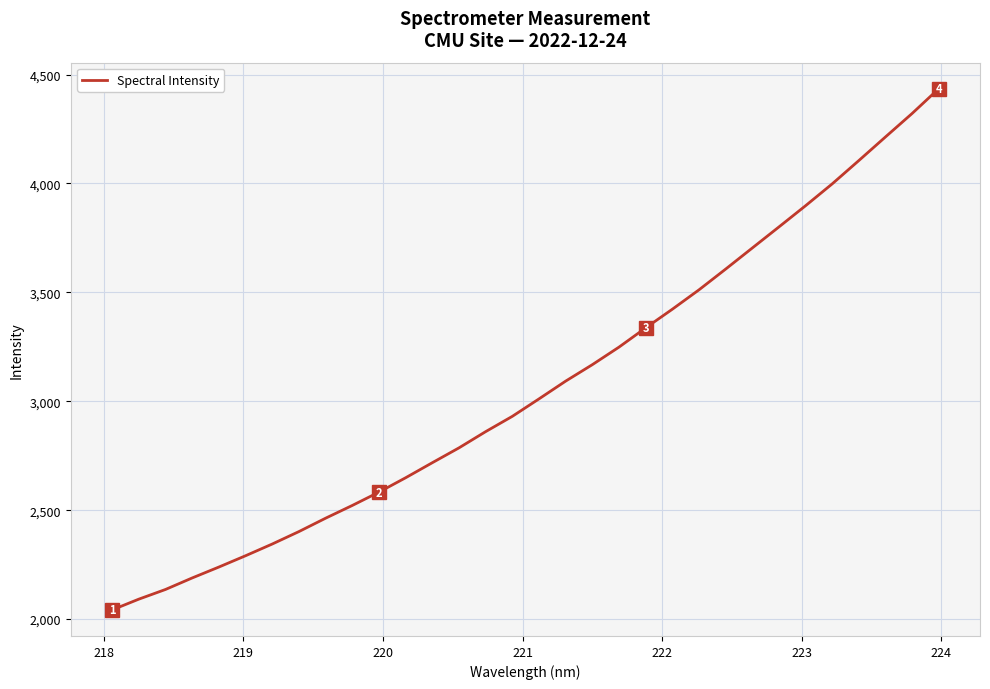

What is the maximum value shown in the chart?

4435.0